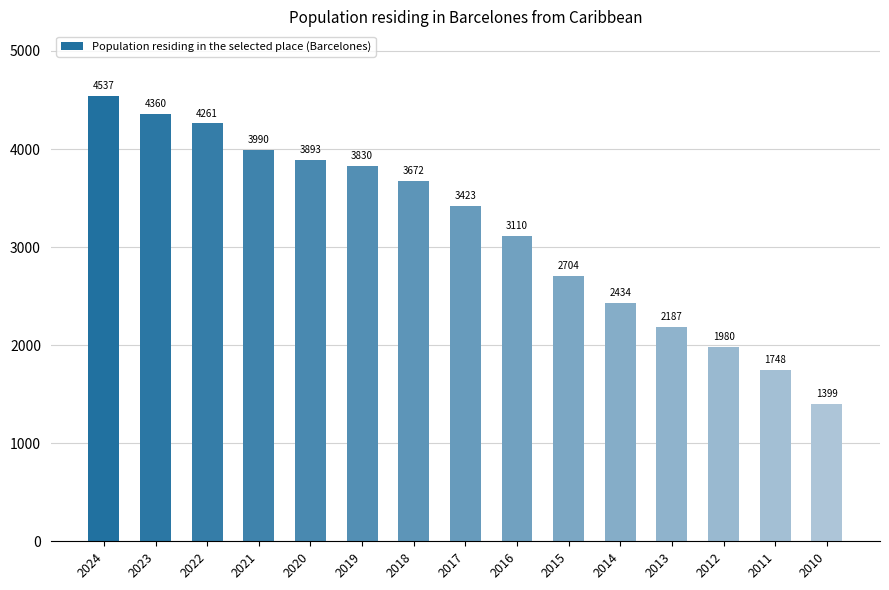

How many categories are shown in the chart?

15